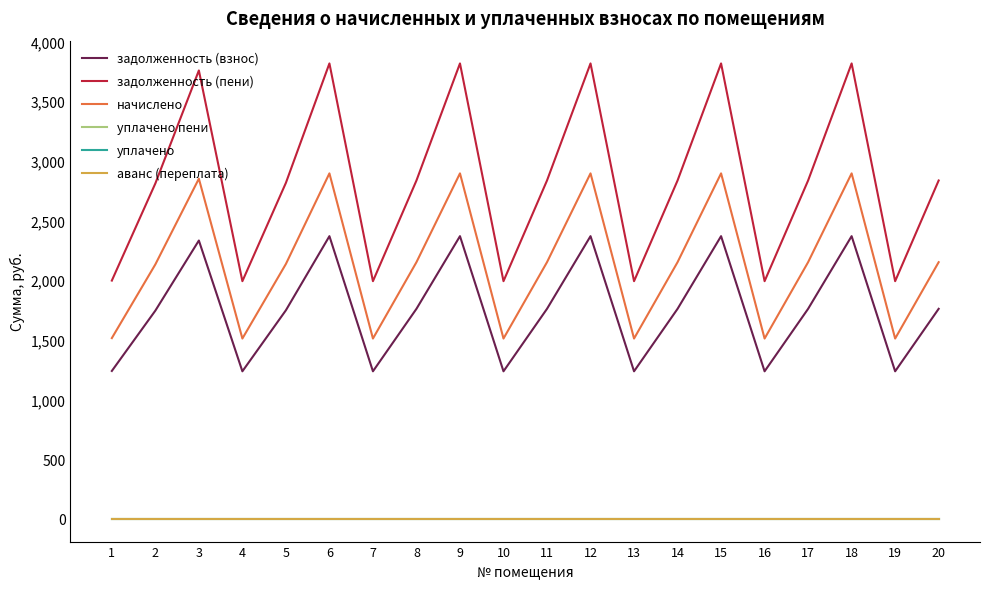

Is this an area chart (filled region under the line)?

No